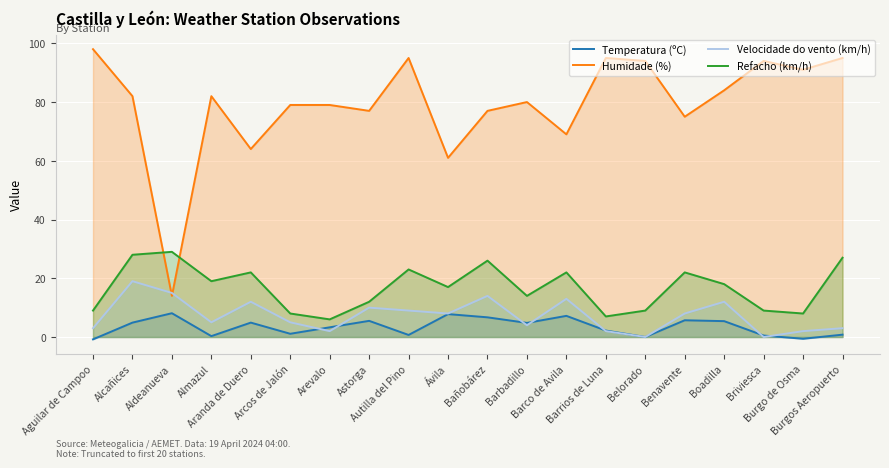

What is the maximum value shown in the chart?

98.0